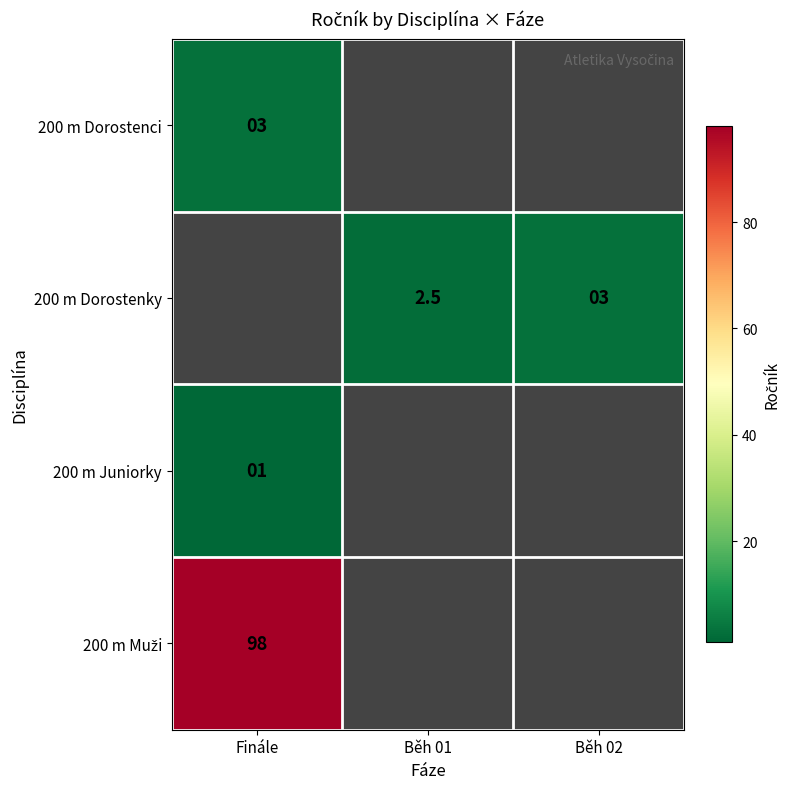

What is the spread (max minus min) of values at Finále?

97.0